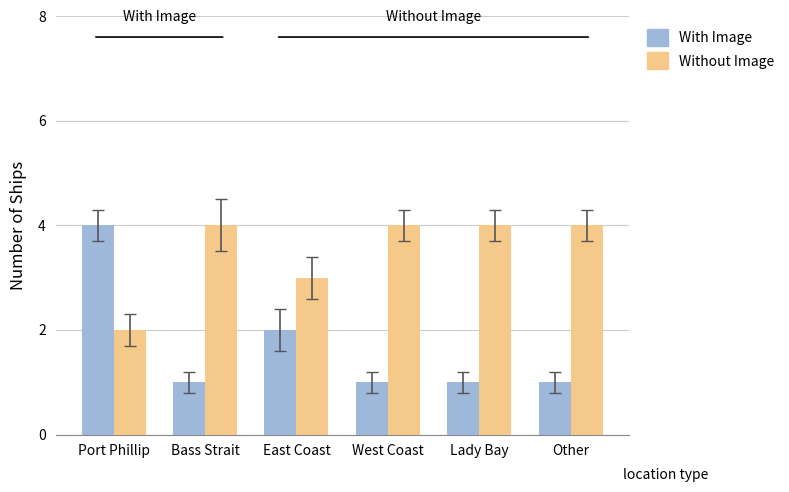

True or false: Without Image has a value of 4 at West Coast.

True